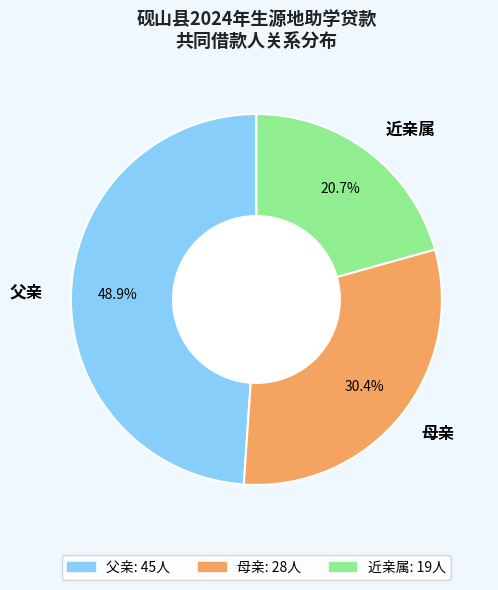

Is it true that 母亲 is 20% of the pie?

False